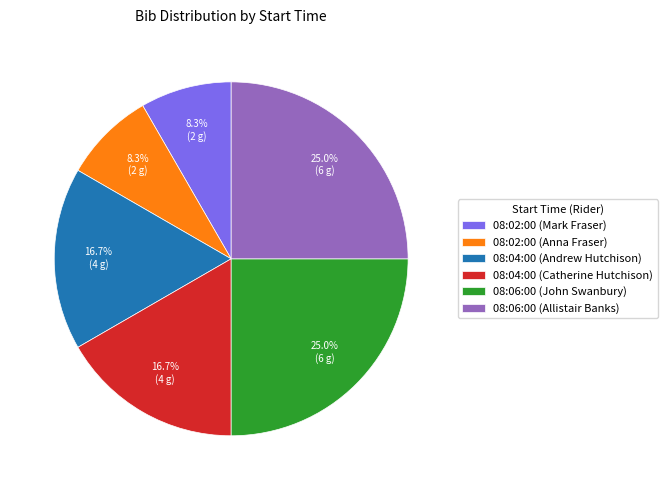

Approximately how many times larger is the value at 08:06:00 (John Swanbury) compared to 08:02:00 (Anna Fraser)?

3.0